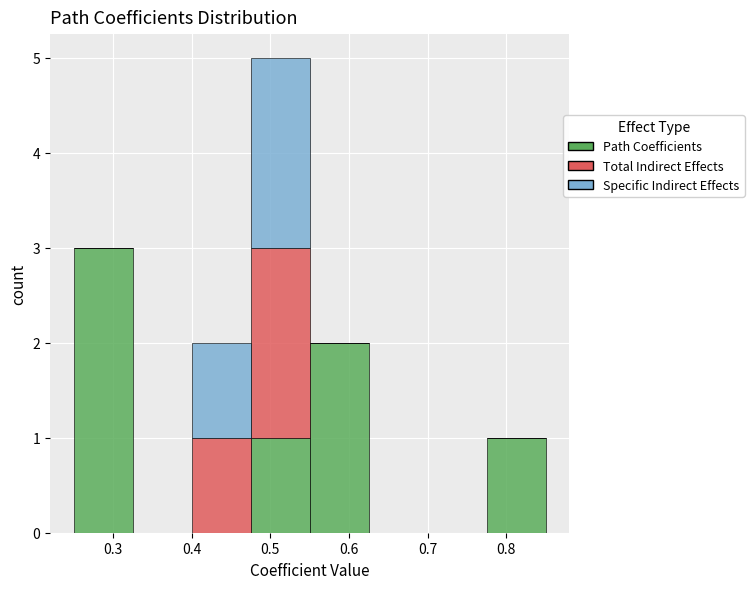

Which range on the x-axis has the tallest stacked bar (by total height)?

0.475 to 0.550